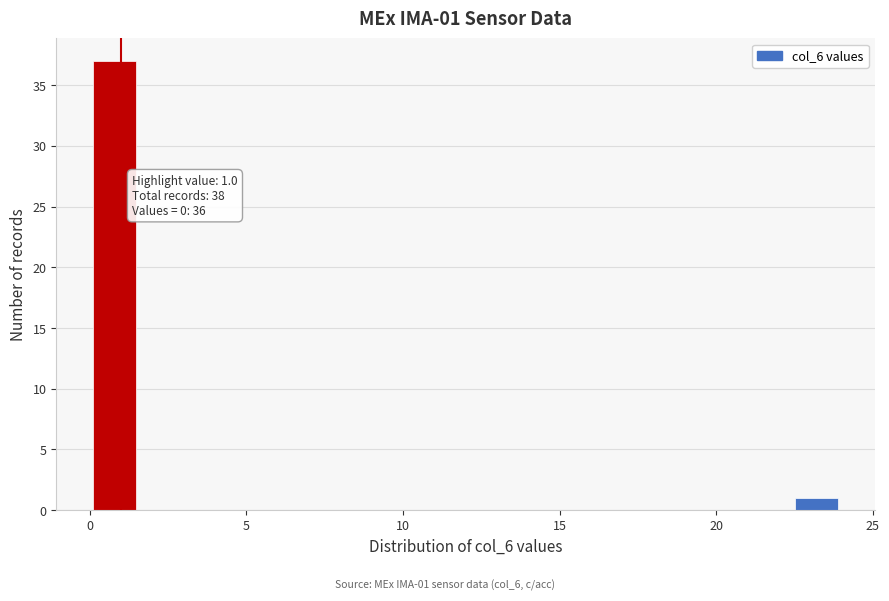

Read against the x-axis, roughly where is the centre of the tallest bar?

1.0